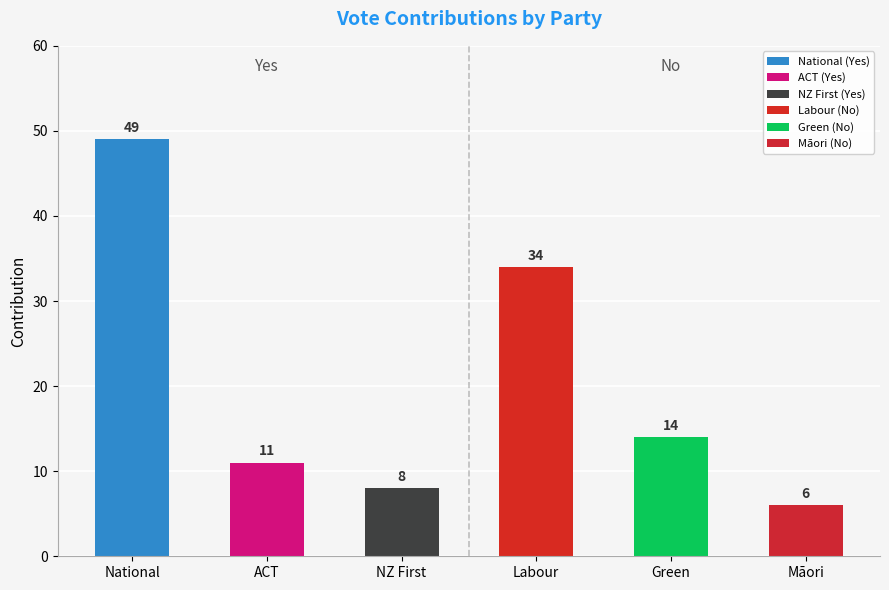

Reading right to left, list all the values displayed in this chart.

6	14	34	8	11	49